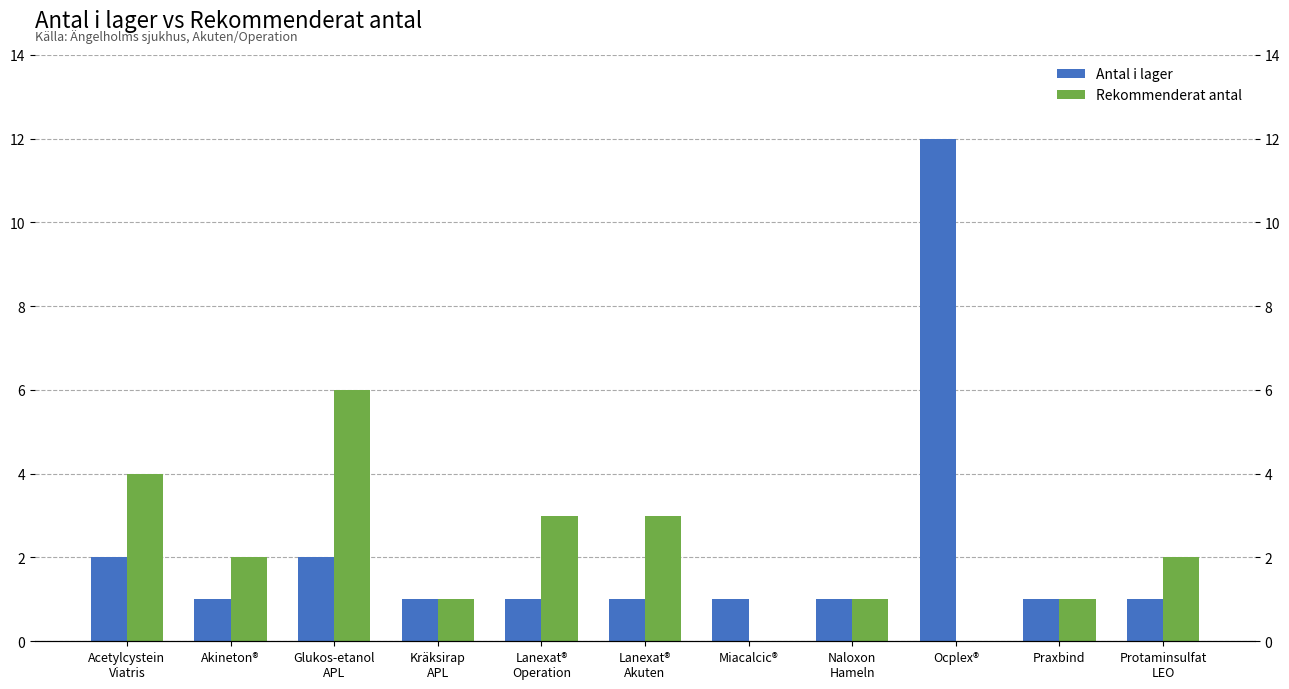

What is the label of the 7th bar from the left?

Miacalcic®